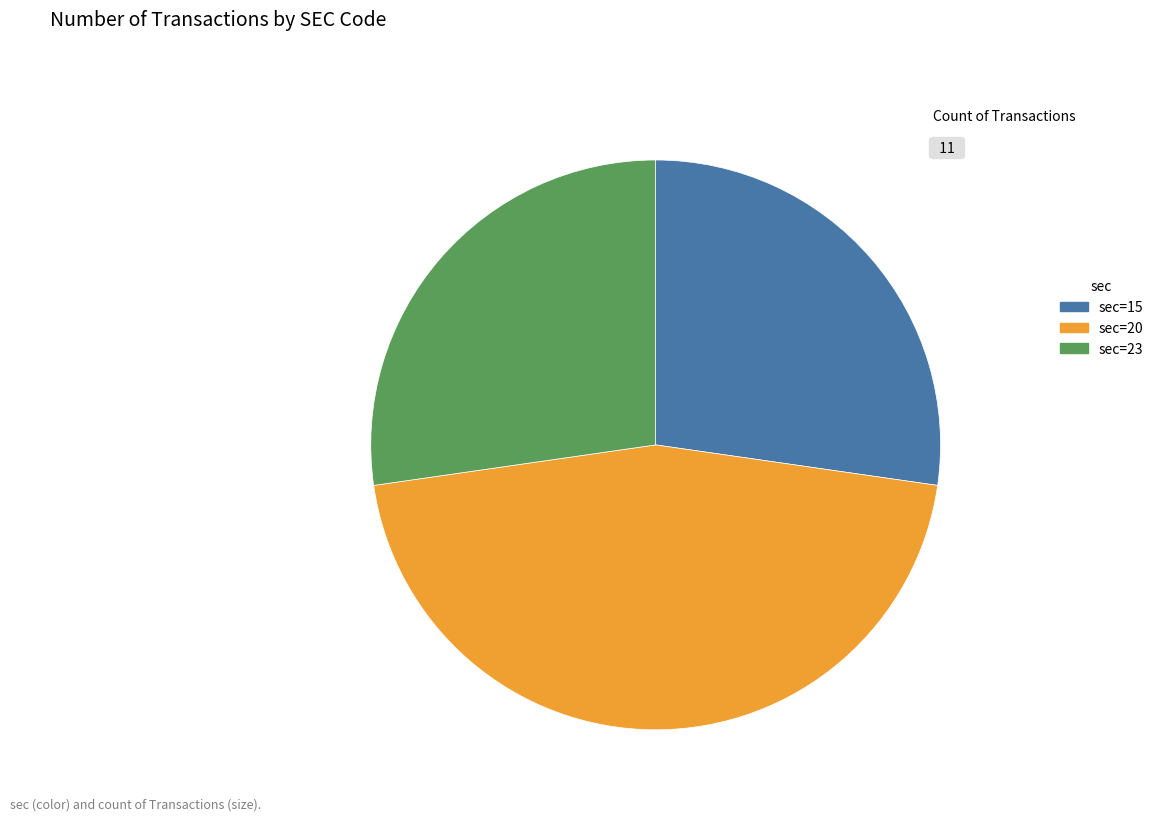

What is the largest slice in the pie chart?

sec=20